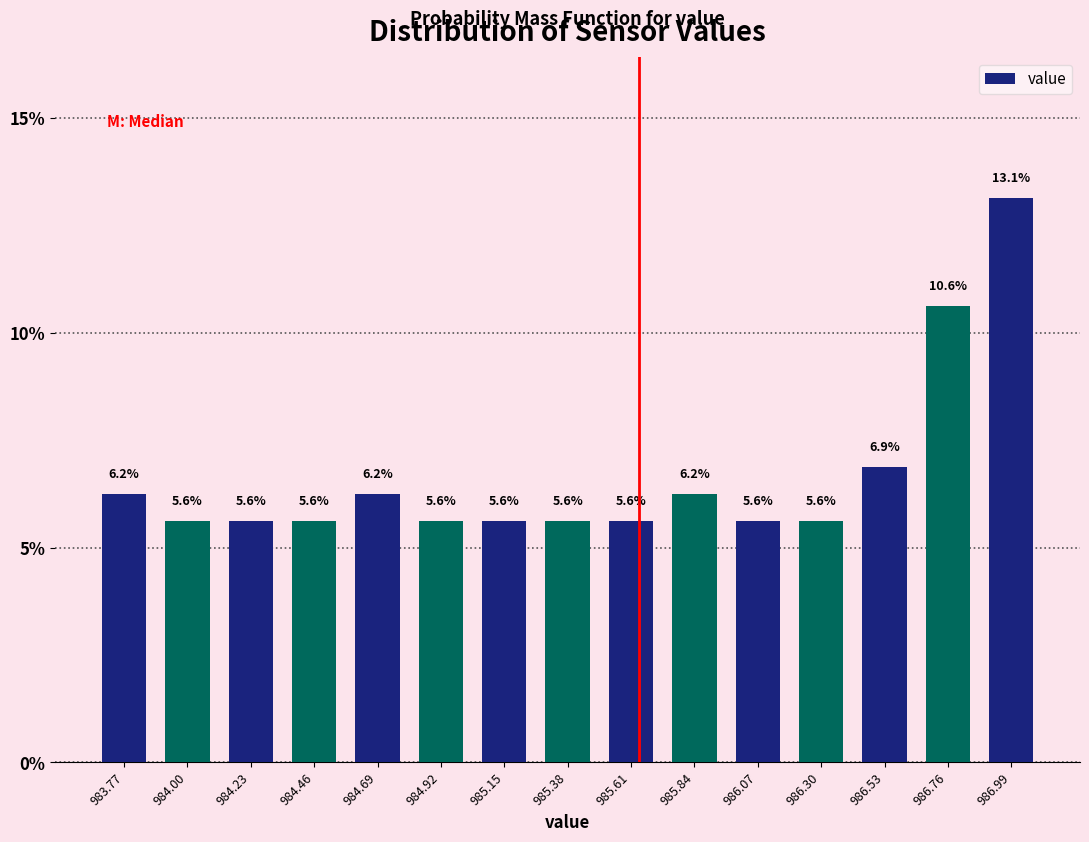

Reading left to right, list every bar in this chart as the range it spans on the x-axis followed by its height. The bar edges are not printed on the chart, so give them approximately, as read against the axis.

983.65 to 983.90: 6.2
983.90 to 984.10: 5.6
984.10 to 984.35: 5.6
984.35 to 984.55: 5.6
984.55 to 984.80: 6.2
984.80 to 985.05: 5.6
985.05 to 985.25: 5.6
985.25 to 985.50: 5.6
985.50 to 985.75: 5.6
985.75 to 985.95: 6.2
985.95 to 986.20: 5.6
986.20 to 986.40: 5.6
986.40 to 986.65: 6.9
986.65 to 986.90: 10.6
986.90 to 987.10: 13.1